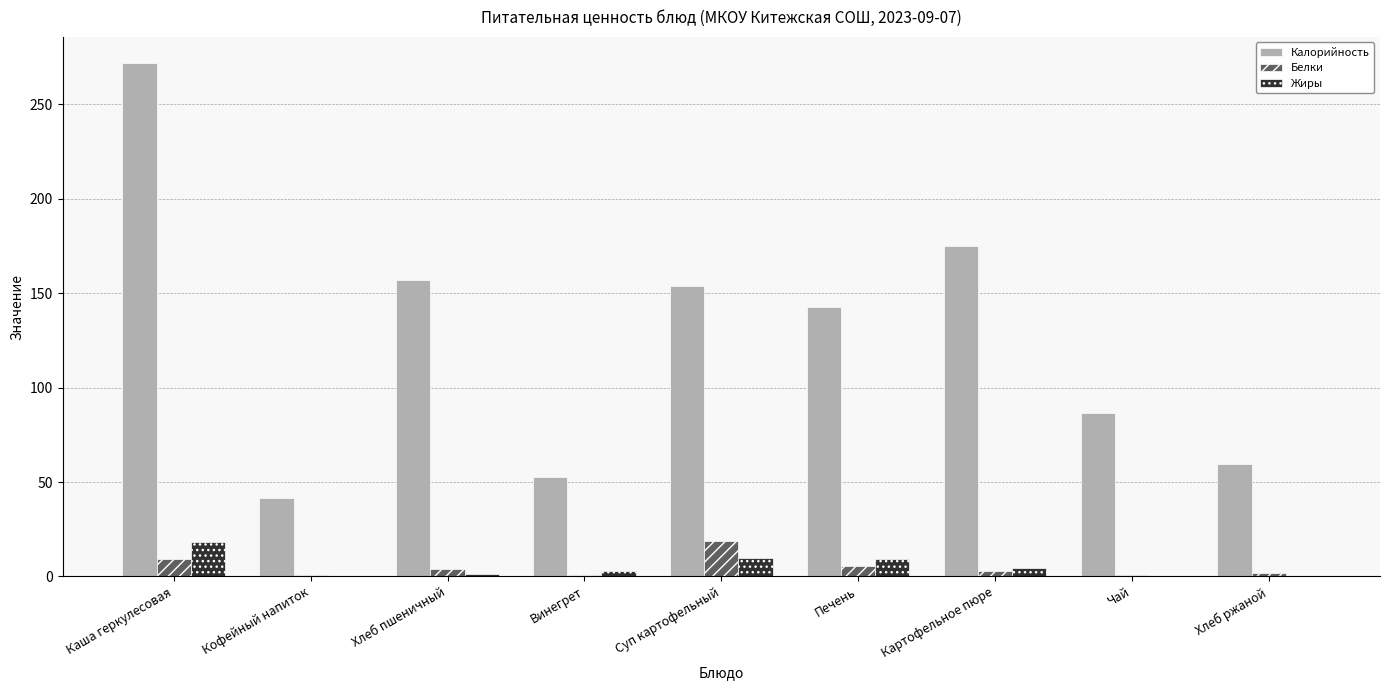

What is the greatest value displayed?

272.0